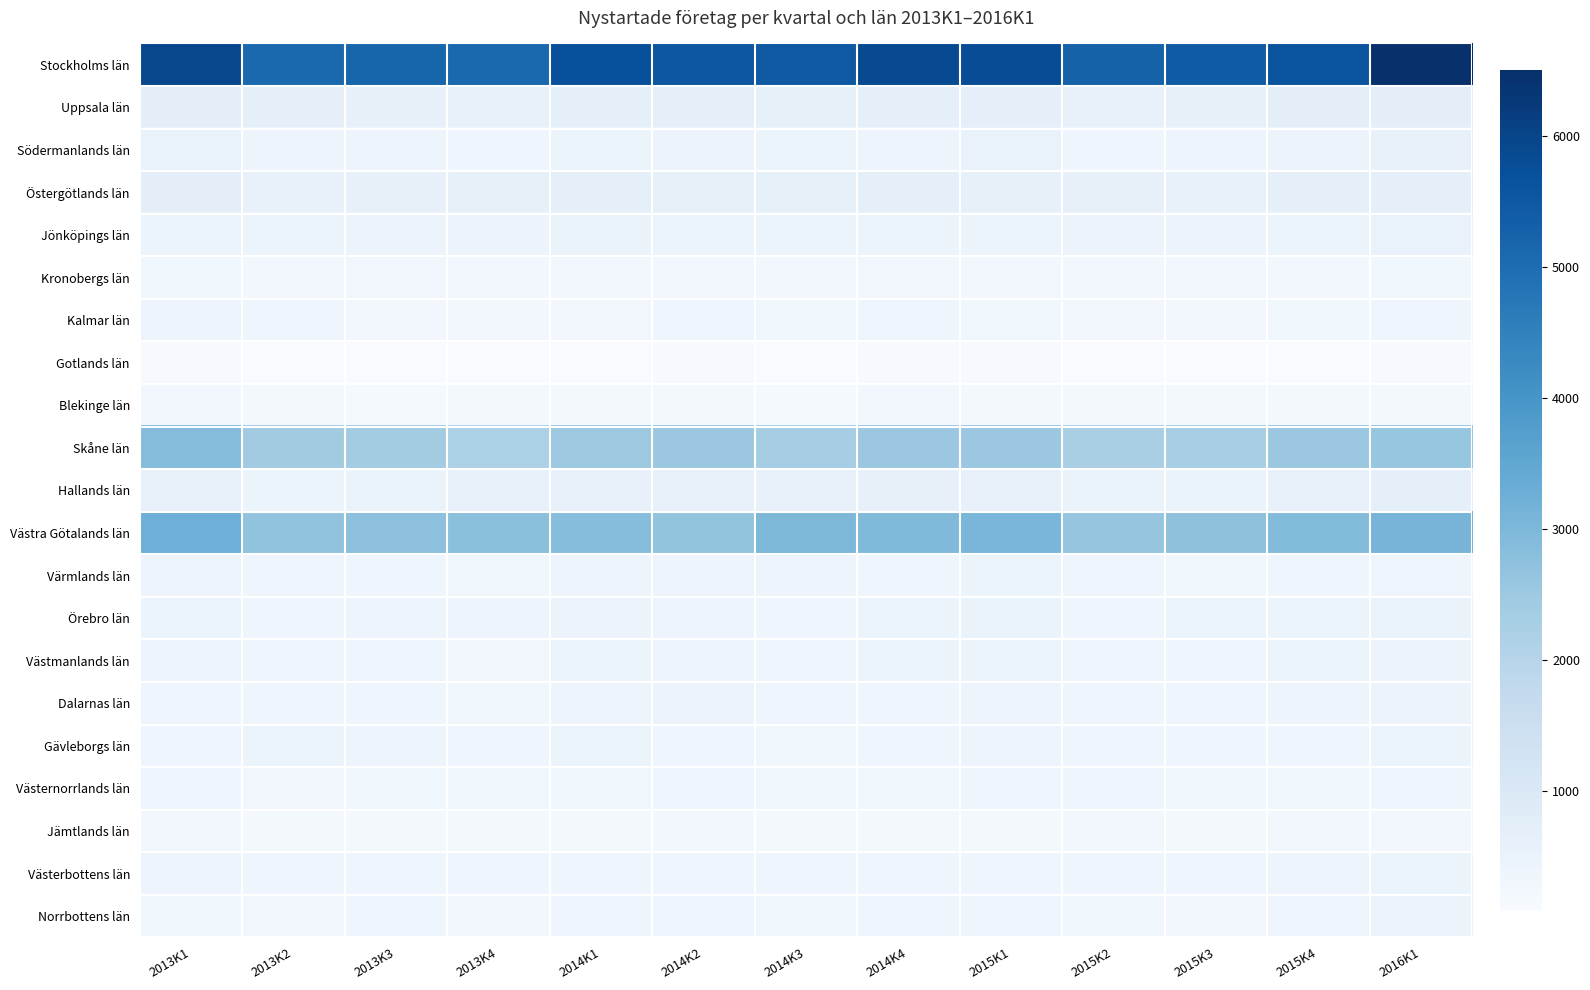

The value of Värmlands län at 2013K2 is 178. True or false?

False